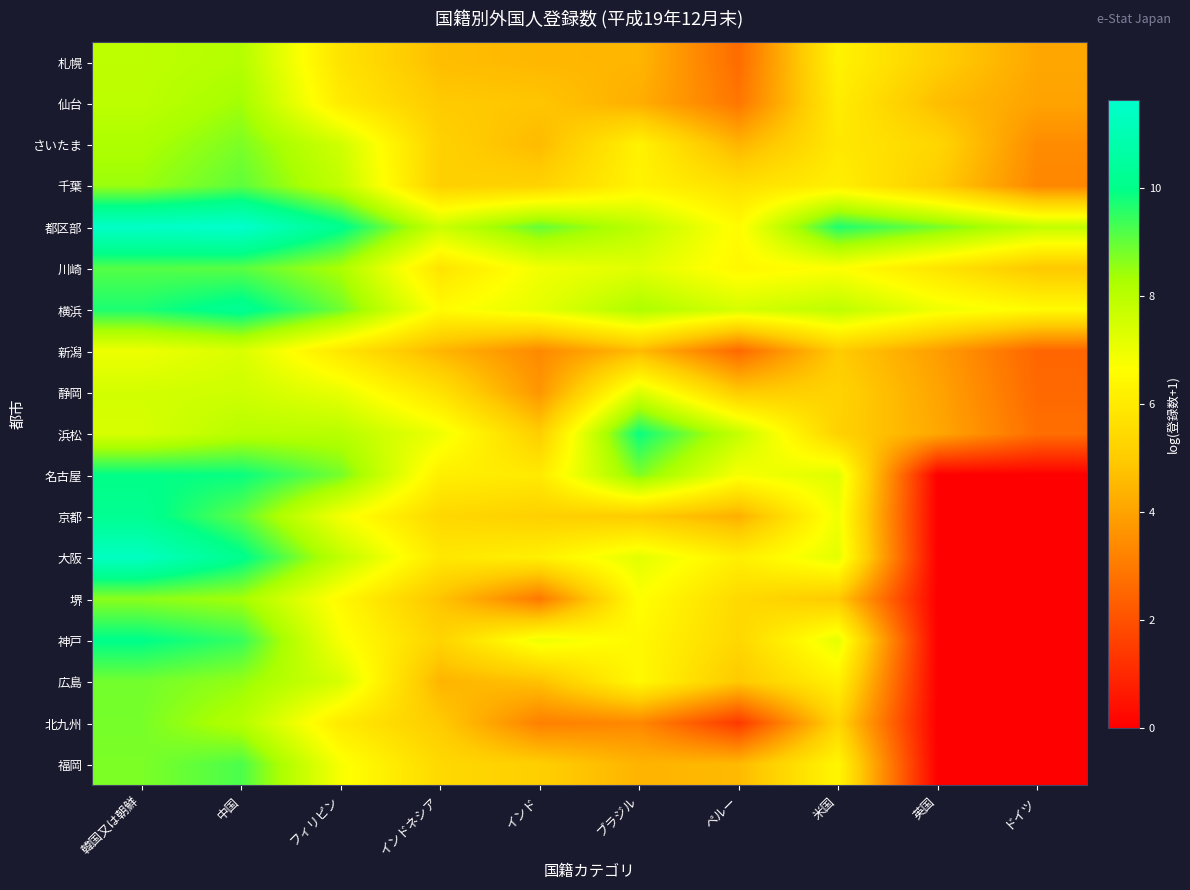

Which series has the largest total across all categories?

都区部